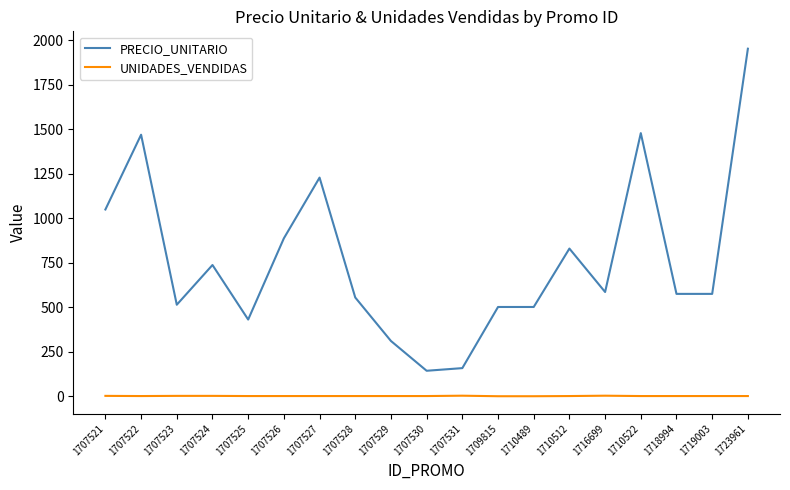

What is the difference between the second highest and minimum values in the PRECIO_UNITARIO series?

1335.9